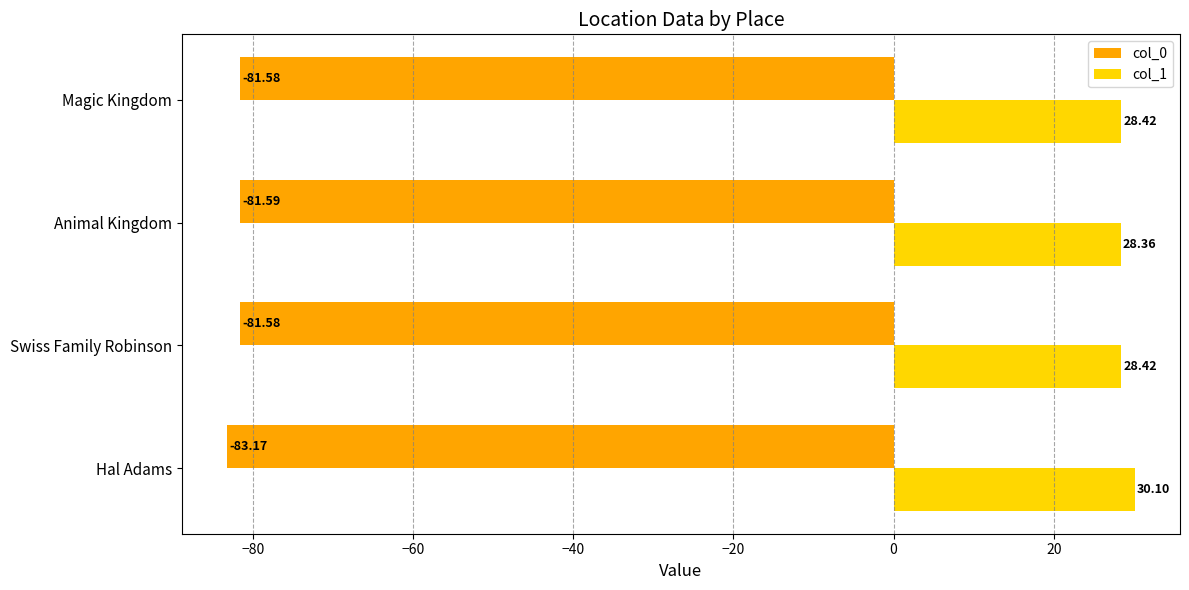

Is the value of col_1 at Hal Adams greater than the value of col_0 at Hal Adams?

Yes